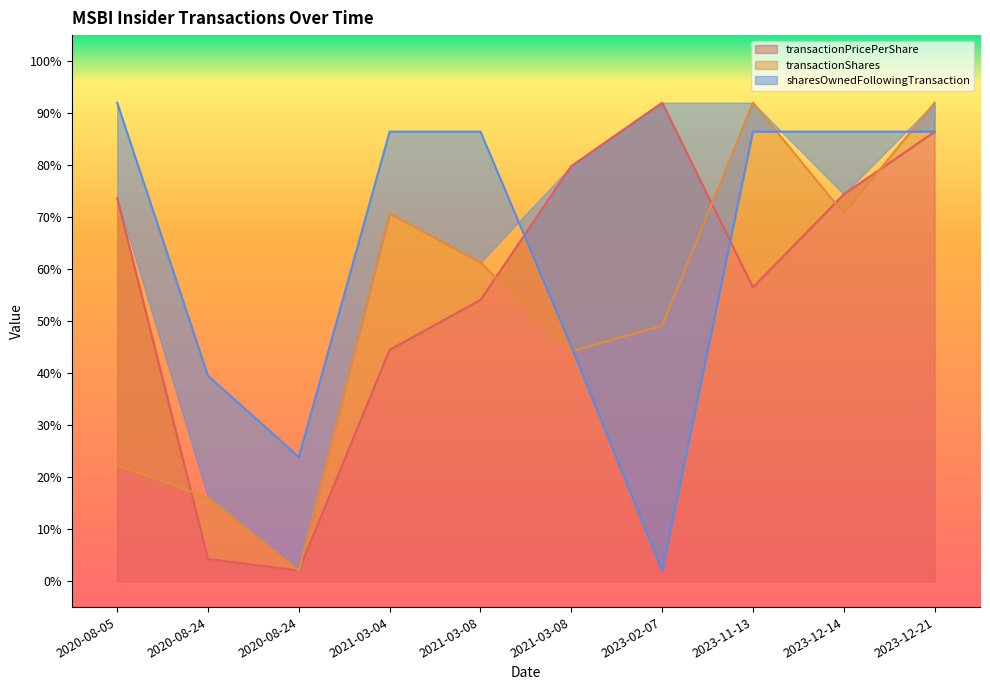

Where is the first local maximum for transactionShares?

2021-03-04